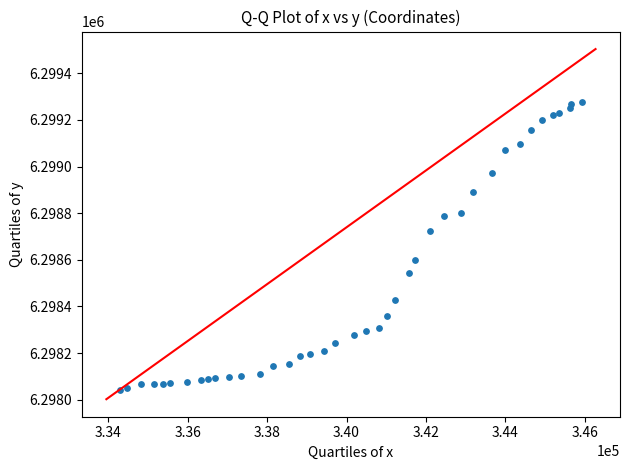

What is the range of Y values (max minus min)?

1234.5